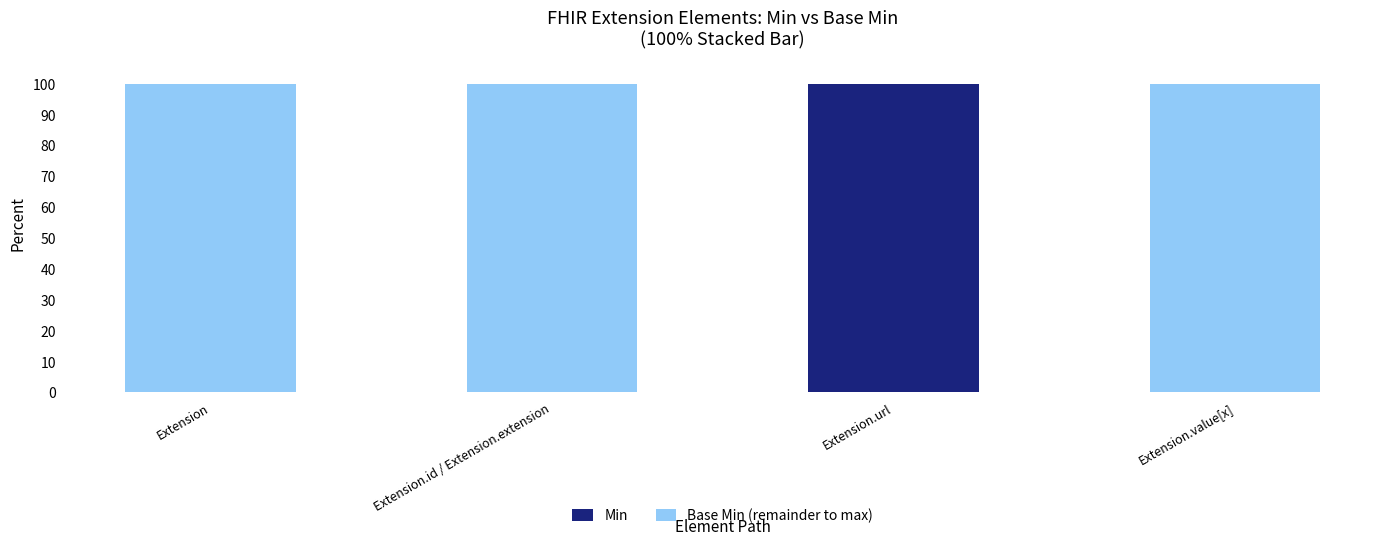

Are the bars grouped side by side (vs. stacked)?

No